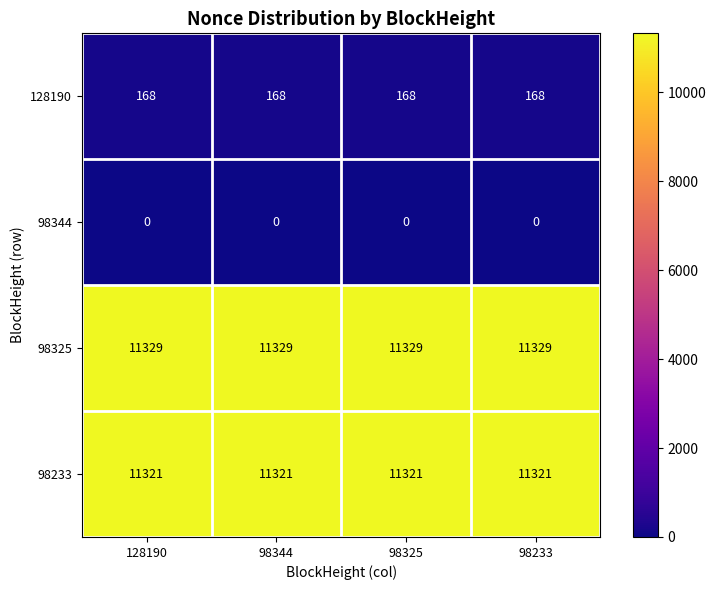

What is the difference between the highest and lowest values at 98233?

11329